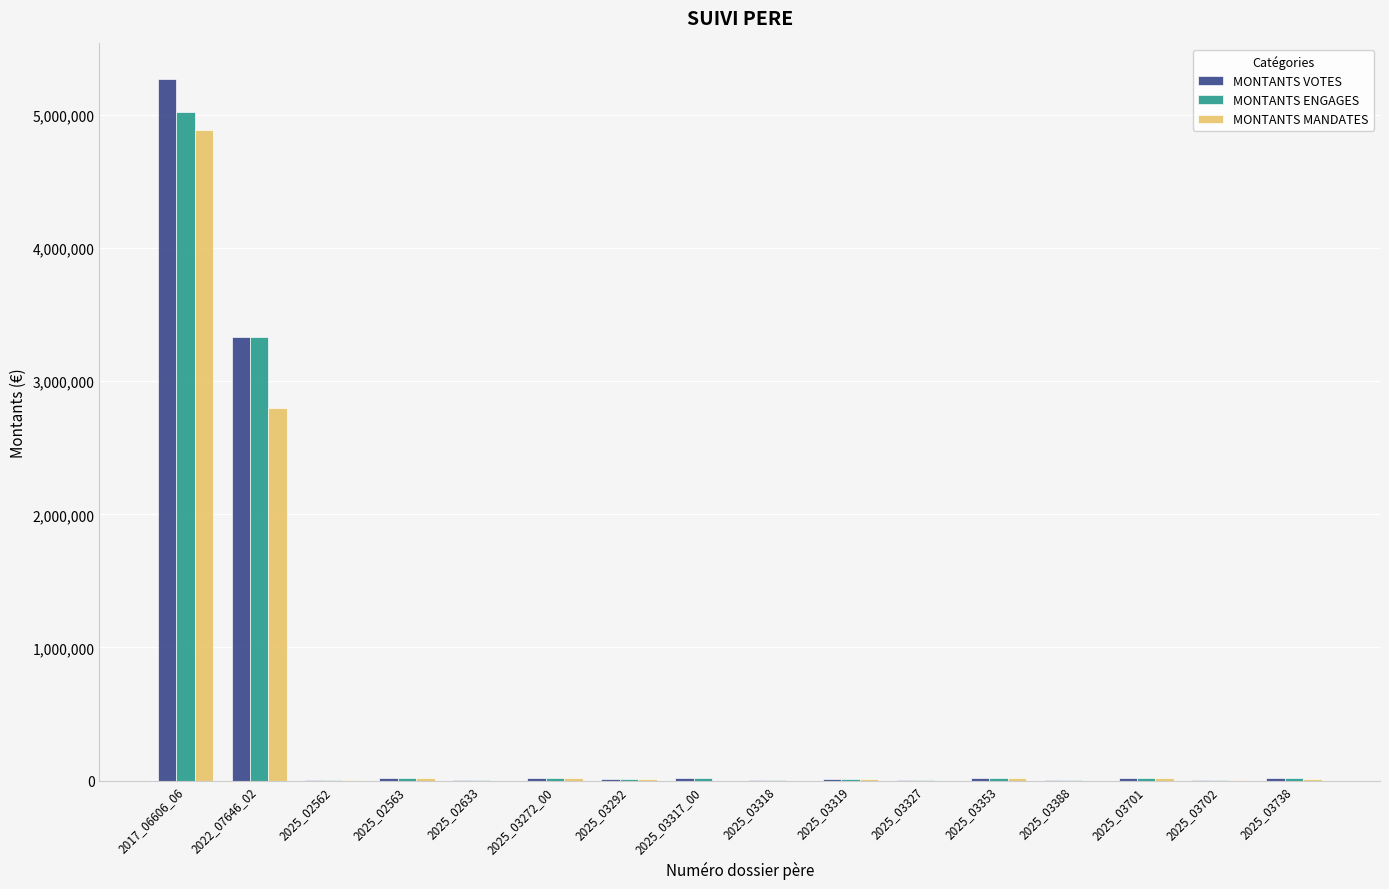

Where does the MONTANTS VOTES series first go above 17562?

2017_06606_06